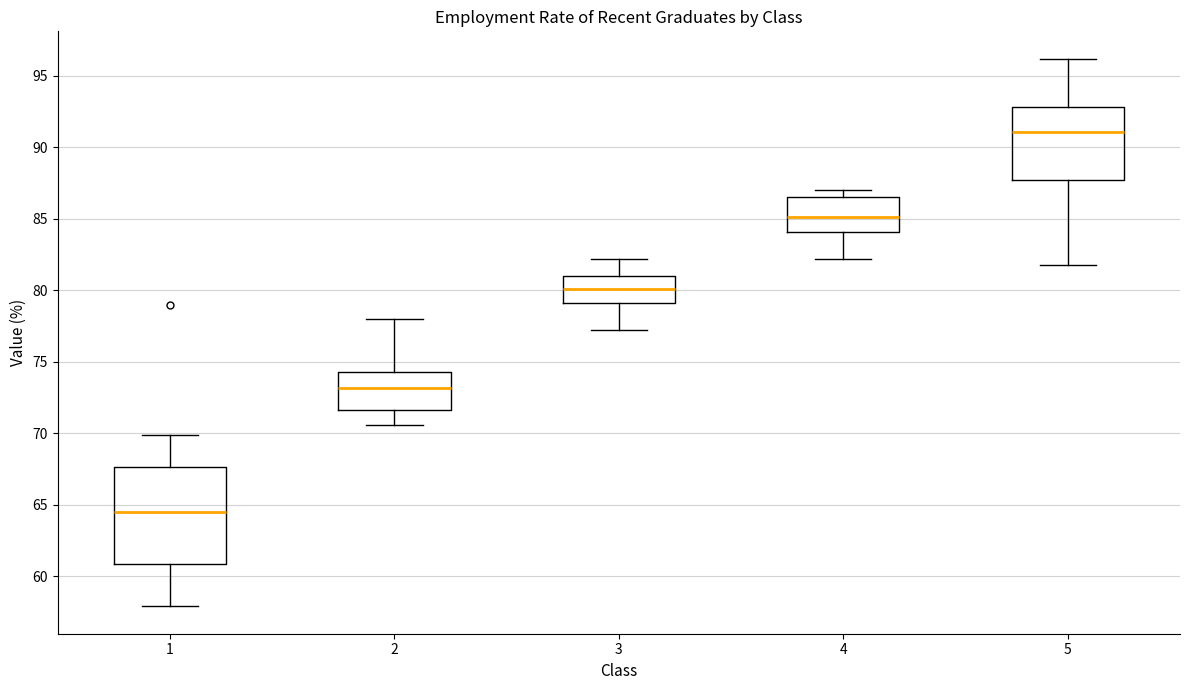

Where does the median line of the box at x = 1 sit on the y-axis? The values are not printed on the chart, so give them approximately, as read against the axis.

64.5